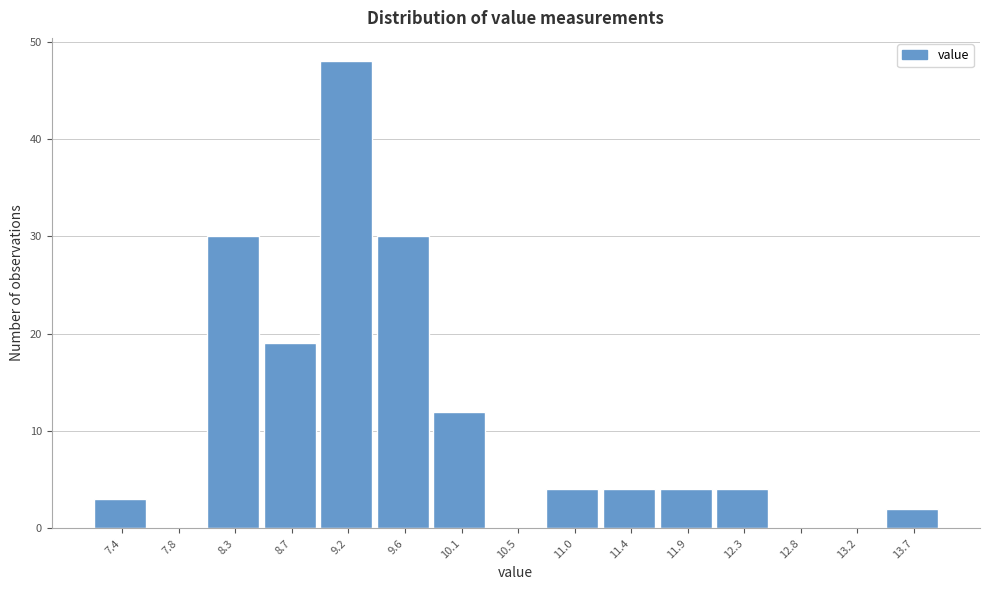

Reading left to right, what are all the values shown in this chart?

7.4=3	7.8=0	8.3=30	8.7=19	9.2=48	9.6=30	10.1=12	10.5=0	11.0=4	11.4=4	11.9=4	12.3=4	12.8=0	13.2=0	13.7=2